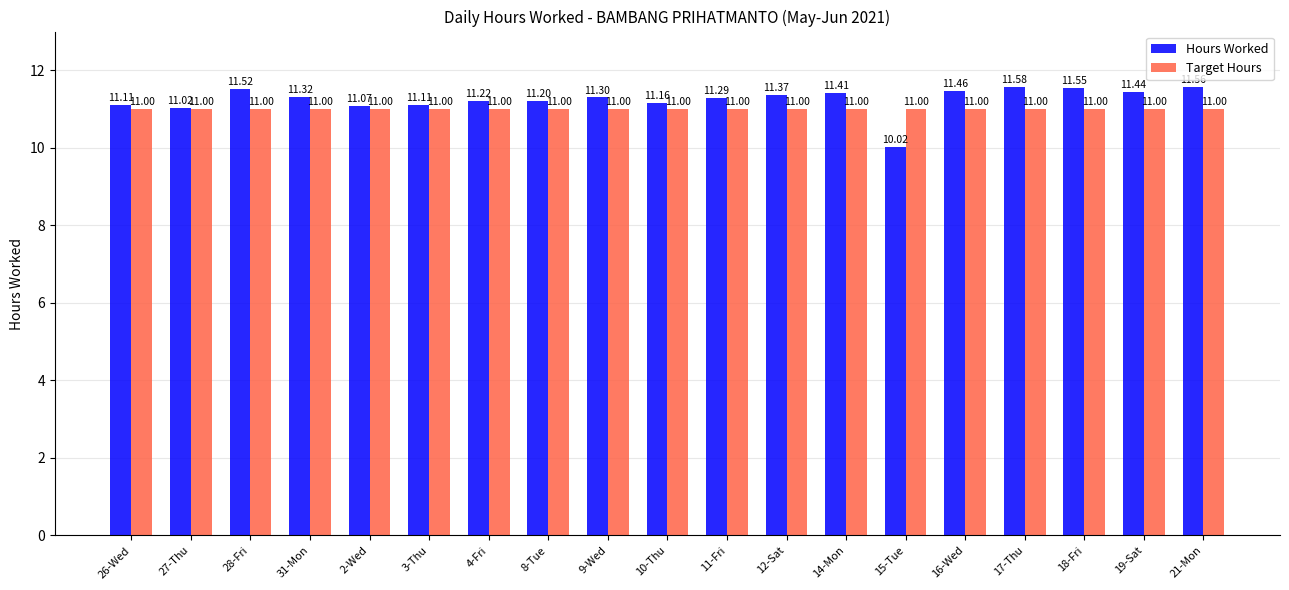

How many groups of bars are there?

19